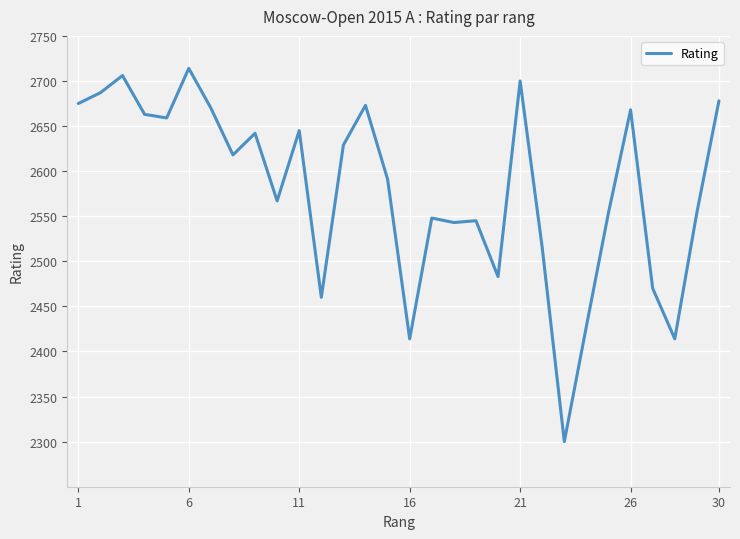

What is the average value?

2580